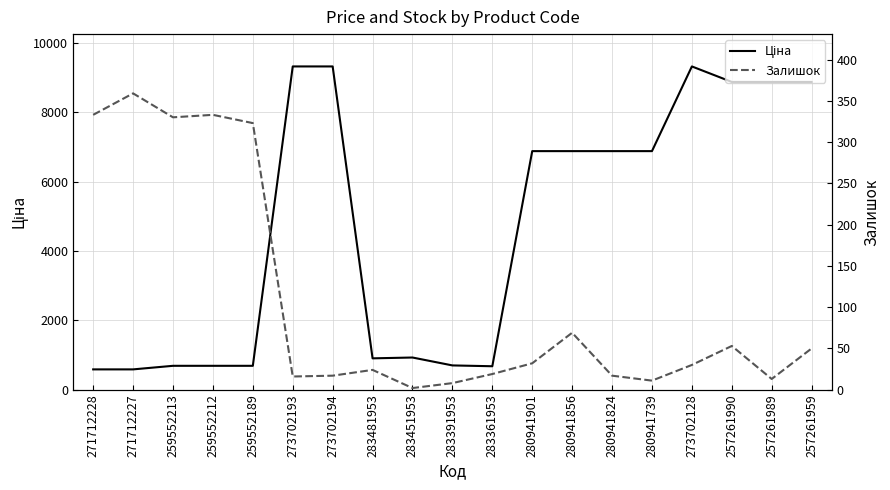

List the series in order of their peak value, highest first.

Ціна, Залишок